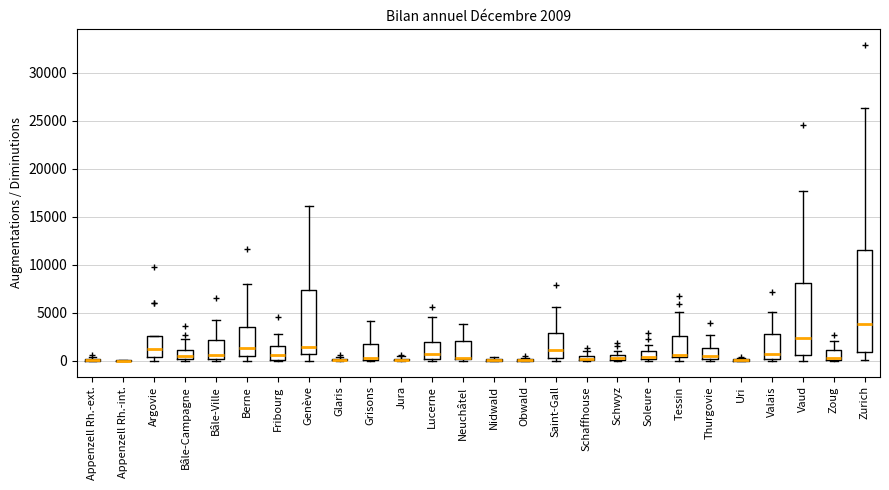

Comparing the boxes themselves (not the whiskers), which one is the tallest?

Zurich